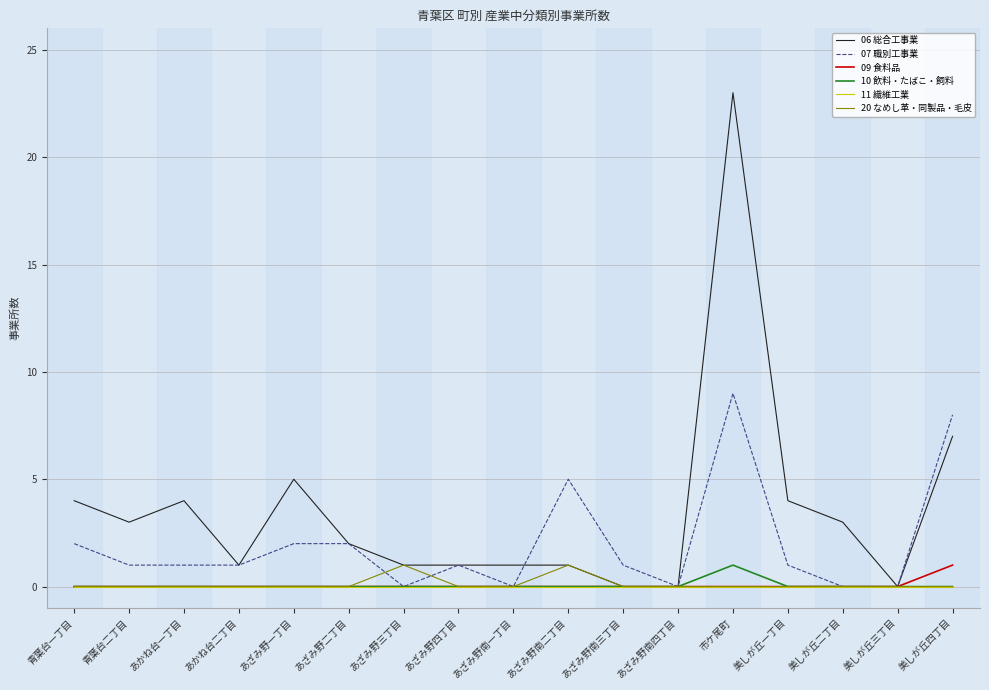

Reading right to left, extract all data points from this chart.

06 総合工事業: 7	0	3	4	23	0	0	1	1	1	1	2	5	1	4	3	4
07 職別工事業: 8	0	0	1	9	0	1	5	0	1	0	2	2	1	1	1	2
09 食料品: 1	0	0	0	0	0	0	0	0	0	0	0	0	0	0	0	0
10 飲料・たばこ・飼料: 0	0	0	0	1	0	0	0	0	0	0	0	0	0	0	0	0
11 繊維工業: 0	0	0	0	0	0	0	0	0	0	0	0	0	0	0	0	0
20 なめし革・同製品・毛皮: 0	0	0	0	0	0	0	1	0	0	1	0	0	0	0	0	0